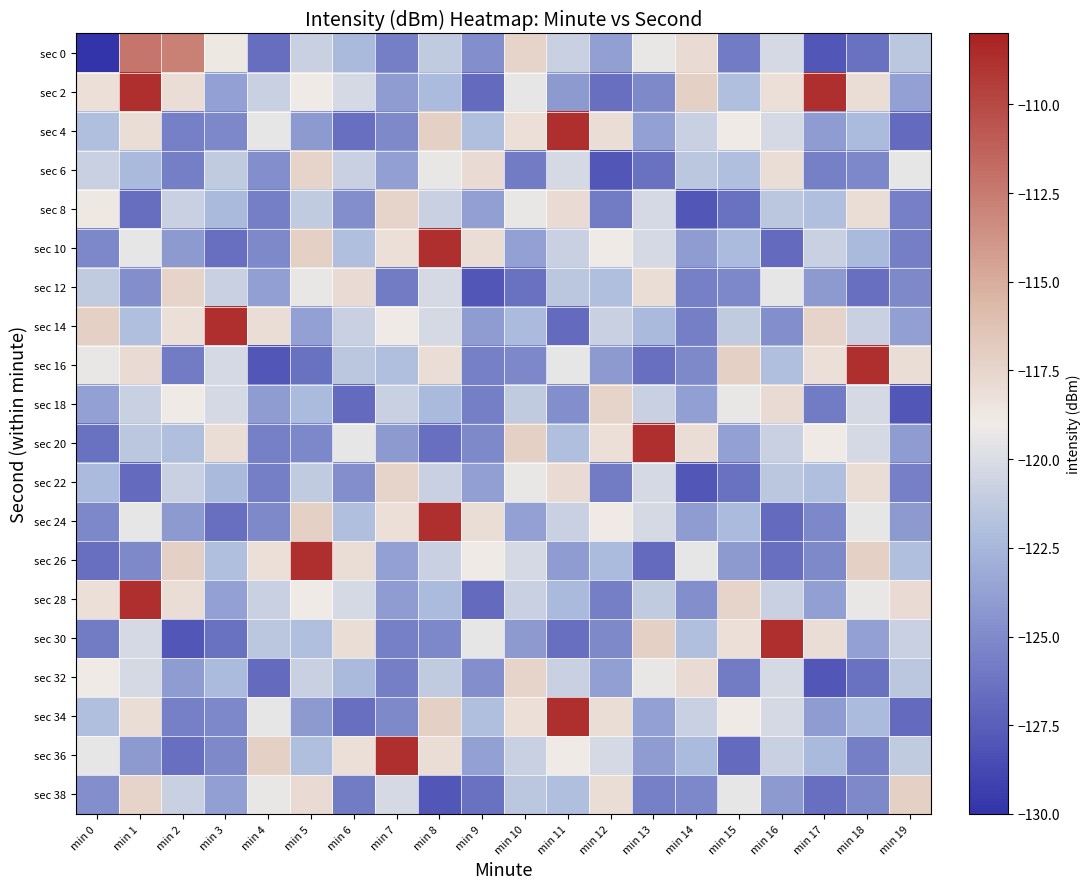

Reading left to right, what are all the values shown in this chart?

sec 0: min 0=-220.8	min 1=-112.3	min 2=-112.8	min 3=-118.8	min 4=-126.6	min 5=-120.8	min 6=-122.3	min 7=-125.6	min 8=-121.2	min 9=-124.8	min 10=-117.4	min 11=-120.8	min 12=-123.8	min 13=-119.3	min 14=-117.9	min 15=-125.8	min 16=-120.2	min 17=-128.0	min 18=-126.4	min 19=-121.5
sec 2: min 0=-118.1	min 1=-108.7	min 2=-118.0	min 3=-123.8	min 4=-120.8	min 5=-118.9	min 6=-120.3	min 7=-124.0	min 8=-122.3	min 9=-126.8	min 10=-119.4	min 11=-124.1	min 12=-126.5	min 13=-125.1	min 14=-117.1	min 15=-122.0	min 16=-118.1	min 17=-108.7	min 18=-118.0	min 19=-123.8
sec 4: min 0=-122.0	min 1=-118.0	min 2=-125.5	min 3=-125.2	min 4=-119.4	min 5=-124.1	min 6=-126.5	min 7=-125.1	min 8=-117.1	min 9=-122.0	min 10=-118.1	min 11=-108.7	min 12=-118.0	min 13=-123.8	min 14=-120.8	min 15=-118.9	min 16=-120.3	min 17=-124.0	min 18=-122.3	min 19=-126.8
sec 6: min 0=-120.8	min 1=-122.3	min 2=-125.6	min 3=-121.2	min 4=-124.8	min 5=-117.4	min 6=-120.8	min 7=-123.8	min 8=-119.3	min 9=-117.9	min 10=-125.8	min 11=-120.2	min 12=-128.0	min 13=-126.4	min 14=-121.5	min 15=-122.0	min 16=-118.0	min 17=-125.5	min 18=-125.2	min 19=-119.4
sec 8: min 0=-118.8	min 1=-126.6	min 2=-120.8	min 3=-122.3	min 4=-125.6	min 5=-121.2	min 6=-124.8	min 7=-117.4	min 8=-120.8	min 9=-123.8	min 10=-119.3	min 11=-117.9	min 12=-125.8	min 13=-120.2	min 14=-128.0	min 15=-126.4	min 16=-121.5	min 17=-122.0	min 18=-118.0	min 19=-125.5
sec 10: min 0=-125.2	min 1=-119.4	min 2=-124.1	min 3=-126.5	min 4=-125.1	min 5=-117.1	min 6=-122.0	min 7=-118.1	min 8=-108.7	min 9=-118.0	min 10=-123.8	min 11=-120.8	min 12=-118.9	min 13=-120.3	min 14=-124.0	min 15=-122.3	min 16=-126.8	min 17=-120.8	min 18=-122.3	min 19=-125.6
sec 12: min 0=-121.2	min 1=-124.8	min 2=-117.4	min 3=-120.8	min 4=-123.8	min 5=-119.3	min 6=-117.9	min 7=-125.8	min 8=-120.2	min 9=-128.0	min 10=-126.4	min 11=-121.5	min 12=-122.0	min 13=-118.0	min 14=-125.5	min 15=-125.2	min 16=-119.4	min 17=-124.1	min 18=-126.5	min 19=-125.1
sec 14: min 0=-117.1	min 1=-122.0	min 2=-118.1	min 3=-108.7	min 4=-118.0	min 5=-123.8	min 6=-120.8	min 7=-118.9	min 8=-120.3	min 9=-124.0	min 10=-122.3	min 11=-126.8	min 12=-120.8	min 13=-122.3	min 14=-125.6	min 15=-121.2	min 16=-124.8	min 17=-117.4	min 18=-120.8	min 19=-123.8
sec 16: min 0=-119.3	min 1=-117.9	min 2=-125.8	min 3=-120.2	min 4=-128.0	min 5=-126.4	min 6=-121.5	min 7=-122.0	min 8=-118.0	min 9=-125.5	min 10=-125.2	min 11=-119.4	min 12=-124.1	min 13=-126.5	min 14=-125.1	min 15=-117.1	min 16=-122.0	min 17=-118.1	min 18=-108.7	min 19=-118.0
sec 18: min 0=-123.8	min 1=-120.8	min 2=-118.9	min 3=-120.3	min 4=-124.0	min 5=-122.3	min 6=-126.8	min 7=-120.8	min 8=-122.3	min 9=-125.6	min 10=-121.2	min 11=-124.8	min 12=-117.4	min 13=-120.8	min 14=-123.8	min 15=-119.3	min 16=-117.9	min 17=-125.8	min 18=-120.2	min 19=-128.0
sec 20: min 0=-126.4	min 1=-121.5	min 2=-122.0	min 3=-118.0	min 4=-125.5	min 5=-125.2	min 6=-119.4	min 7=-124.1	min 8=-126.5	min 9=-125.1	min 10=-117.1	min 11=-122.0	min 12=-118.1	min 13=-108.7	min 14=-118.0	min 15=-123.8	min 16=-120.8	min 17=-118.9	min 18=-120.3	min 19=-124.0
sec 22: min 0=-122.3	min 1=-126.8	min 2=-120.8	min 3=-122.3	min 4=-125.6	min 5=-121.2	min 6=-124.8	min 7=-117.4	min 8=-120.8	min 9=-123.8	min 10=-119.3	min 11=-117.9	min 12=-125.8	min 13=-120.2	min 14=-128.0	min 15=-126.4	min 16=-121.5	min 17=-122.0	min 18=-118.0	min 19=-125.5
sec 24: min 0=-125.2	min 1=-119.4	min 2=-124.1	min 3=-126.5	min 4=-125.1	min 5=-117.1	min 6=-122.0	min 7=-118.1	min 8=-108.7	min 9=-118.0	min 10=-123.8	min 11=-120.8	min 12=-118.9	min 13=-120.3	min 14=-124.0	min 15=-122.3	min 16=-126.8	min 17=-125.2	min 18=-119.4	min 19=-124.1
sec 26: min 0=-126.5	min 1=-125.1	min 2=-117.1	min 3=-122.0	min 4=-118.1	min 5=-108.7	min 6=-118.0	min 7=-123.8	min 8=-120.8	min 9=-118.9	min 10=-120.3	min 11=-124.0	min 12=-122.3	min 13=-126.8	min 14=-119.4	min 15=-124.1	min 16=-126.5	min 17=-125.1	min 18=-117.1	min 19=-122.0
sec 28: min 0=-118.1	min 1=-108.7	min 2=-118.0	min 3=-123.8	min 4=-120.8	min 5=-118.9	min 6=-120.3	min 7=-124.0	min 8=-122.3	min 9=-126.8	min 10=-120.8	min 11=-122.3	min 12=-125.6	min 13=-121.2	min 14=-124.8	min 15=-117.4	min 16=-120.8	min 17=-123.8	min 18=-119.3	min 19=-117.9
sec 30: min 0=-125.8	min 1=-120.2	min 2=-128.0	min 3=-126.4	min 4=-121.5	min 5=-122.0	min 6=-118.0	min 7=-125.5	min 8=-125.2	min 9=-119.4	min 10=-124.1	min 11=-126.5	min 12=-125.1	min 13=-117.1	min 14=-122.0	min 15=-118.1	min 16=-108.7	min 17=-118.0	min 18=-123.8	min 19=-120.8
sec 32: min 0=-118.9	min 1=-120.3	min 2=-124.0	min 3=-122.3	min 4=-126.8	min 5=-120.8	min 6=-122.3	min 7=-125.6	min 8=-121.2	min 9=-124.8	min 10=-117.4	min 11=-120.8	min 12=-123.8	min 13=-119.3	min 14=-117.9	min 15=-125.8	min 16=-120.2	min 17=-128.0	min 18=-126.4	min 19=-121.5
sec 34: min 0=-122.0	min 1=-118.0	min 2=-125.5	min 3=-125.2	min 4=-119.4	min 5=-124.1	min 6=-126.5	min 7=-125.1	min 8=-117.1	min 9=-122.0	min 10=-118.1	min 11=-108.7	min 12=-118.0	min 13=-123.8	min 14=-120.8	min 15=-118.9	min 16=-120.3	min 17=-124.0	min 18=-122.3	min 19=-126.8
sec 36: min 0=-119.4	min 1=-124.1	min 2=-126.5	min 3=-125.1	min 4=-117.1	min 5=-122.0	min 6=-118.1	min 7=-108.7	min 8=-118.0	min 9=-123.8	min 10=-120.8	min 11=-118.9	min 12=-120.3	min 13=-124.0	min 14=-122.3	min 15=-126.8	min 16=-120.8	min 17=-122.3	min 18=-125.6	min 19=-121.2
sec 38: min 0=-124.8	min 1=-117.4	min 2=-120.8	min 3=-123.8	min 4=-119.3	min 5=-117.9	min 6=-125.8	min 7=-120.2	min 8=-128.0	min 9=-126.4	min 10=-121.5	min 11=-122.0	min 12=-118.0	min 13=-125.5	min 14=-125.2	min 15=-119.4	min 16=-124.1	min 17=-126.5	min 18=-125.1	min 19=-117.1